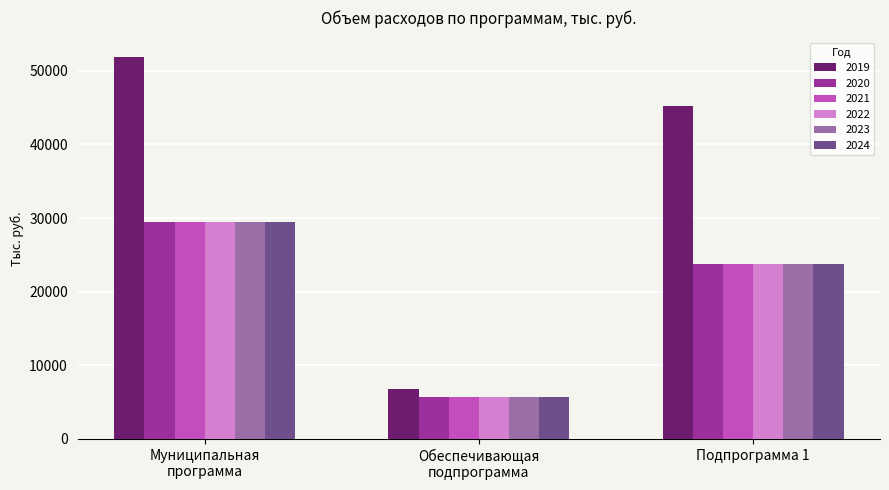

What is the difference between the 2023 values at Обеспечивающая
подпрограмма and Муниципальная
программа?

23770.6